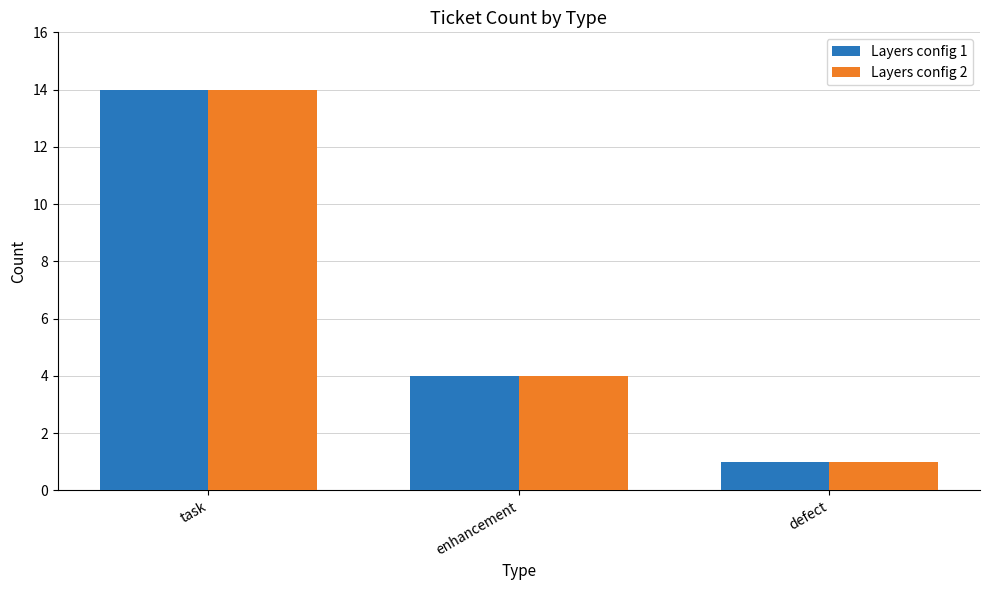

How many bars are there in total?

6